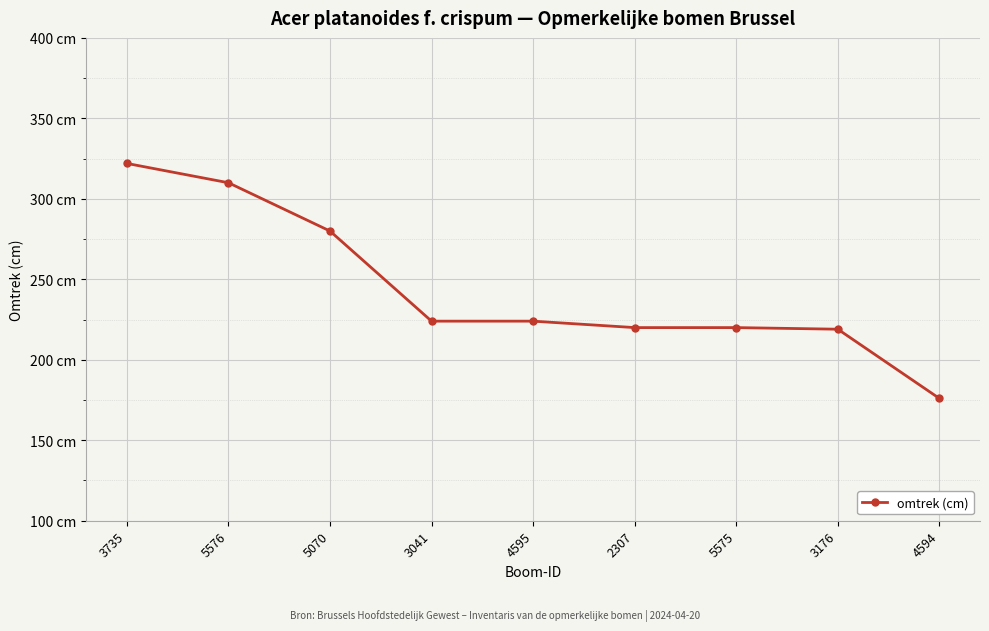

List the labels in order of value, largest first.

3735, 5576, 5070, 3041, 4595, 2307, 5575, 3176, 4594